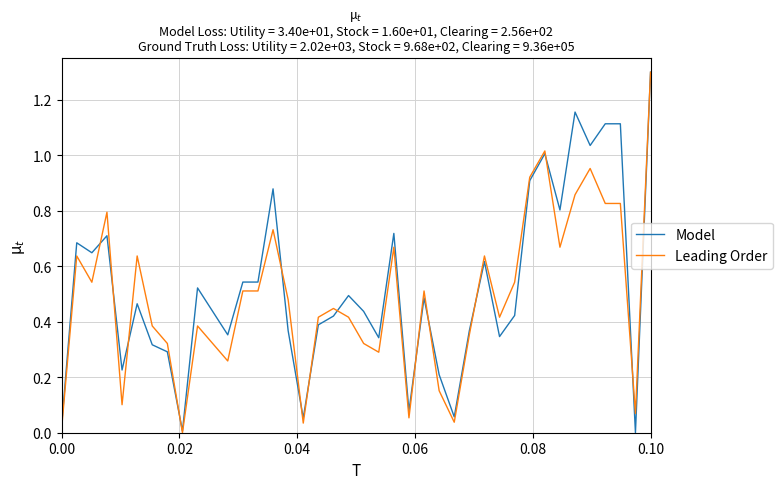

What is the highest value of the Model series?

1.3